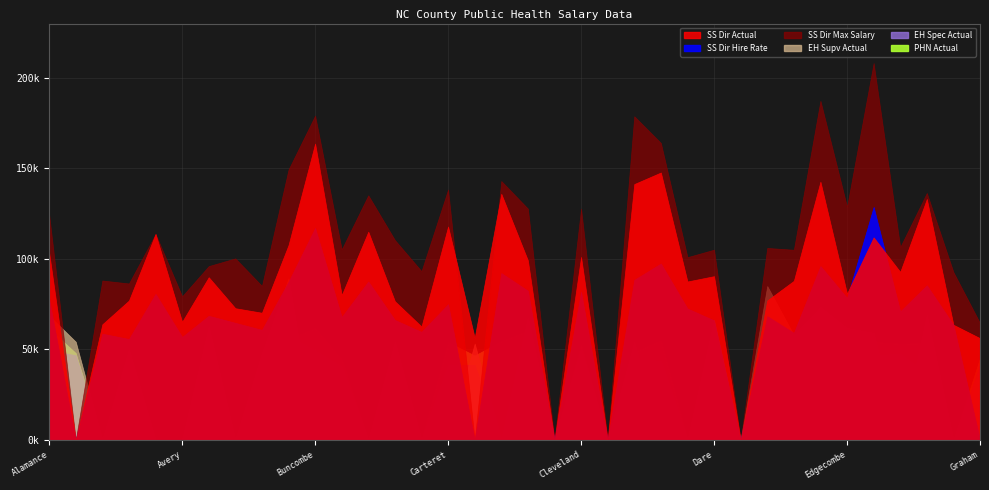

List the labels in order of Env Health Supervisor Actual Salary value, largest first.

Brunswick, Davie, Durham, Gaston, Alamance, Chatham, Dare, Beaufort, Edgecombe, Forsyth, Duplin, Alexander, Caldwell, Craven, Caswell, Anson, Bladen, Alleghany, Ashe, Avery, Bertie, Buncombe, Burke, Cabarrus, Camden, Carteret, Catawba, Cherokee, Cleveland, Columbus, Cumberland, Currituck, Davidson, Franklin, Gates, Graham